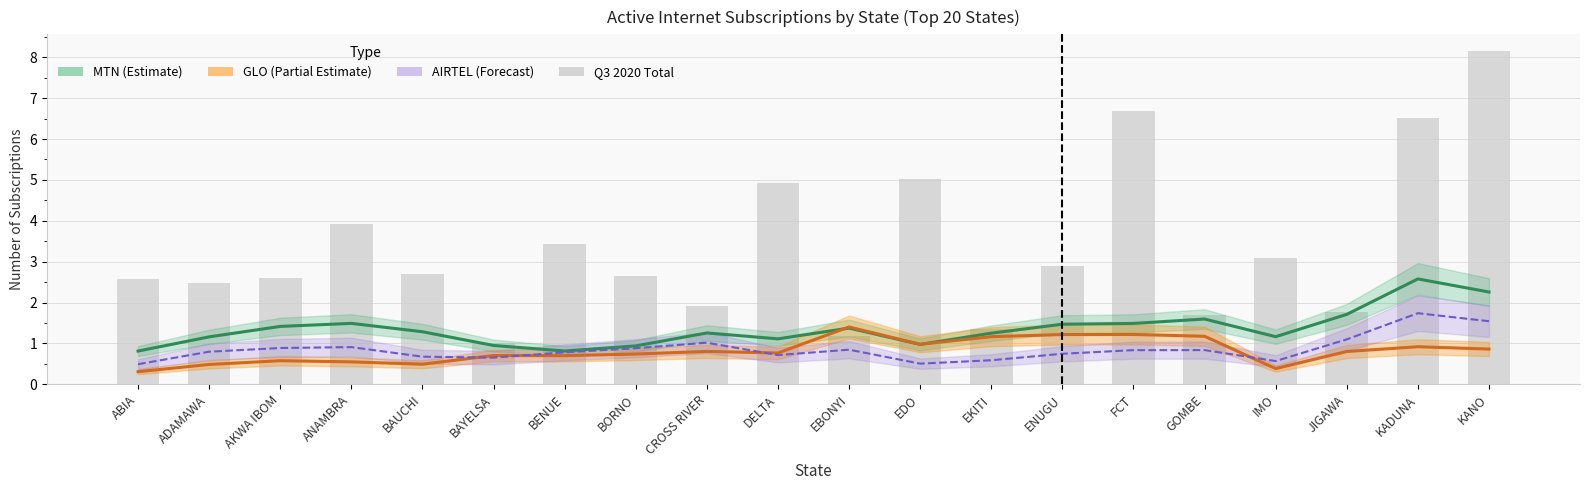

Are the bars horizontal?

No